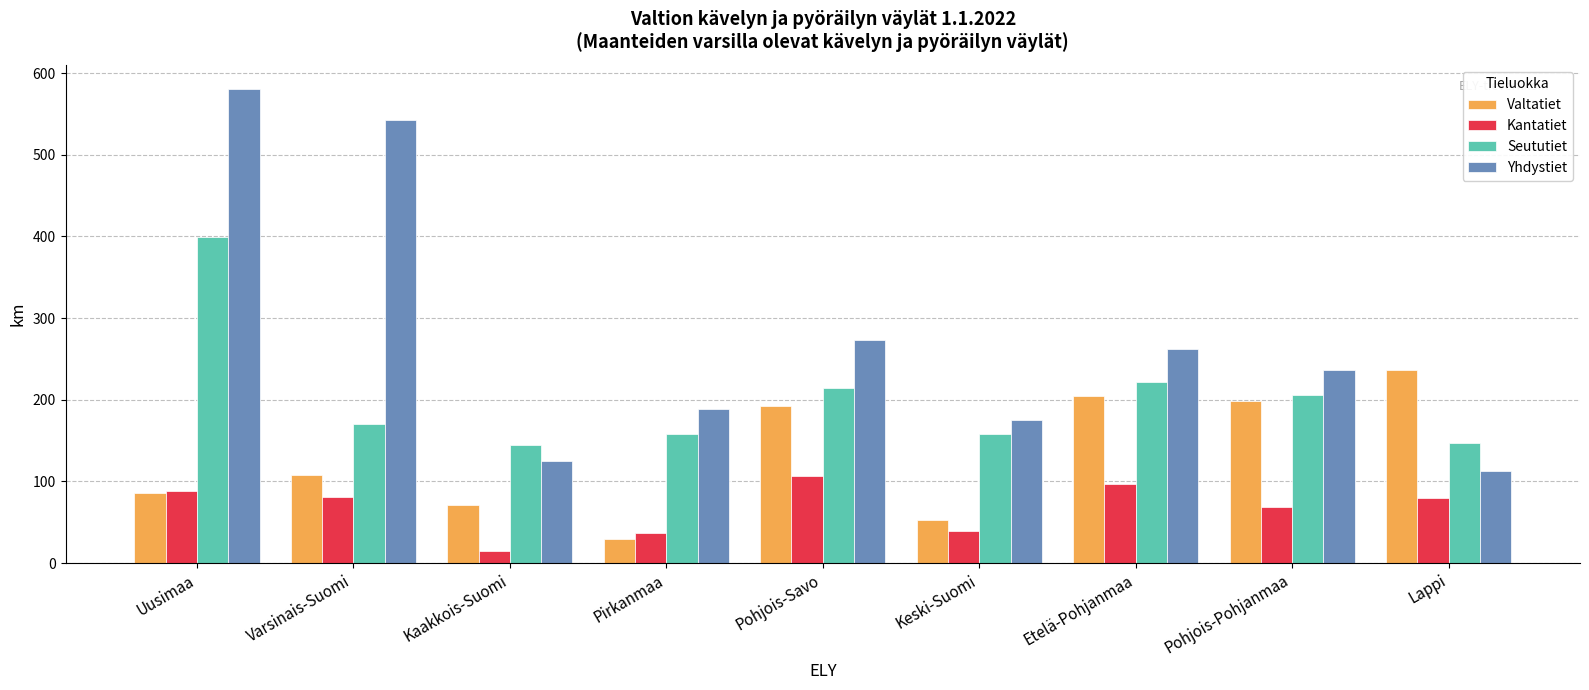

List the series in order of their peak value, highest first.

Yhdystiet, Seututiet, Valtatiet, Kantatiet